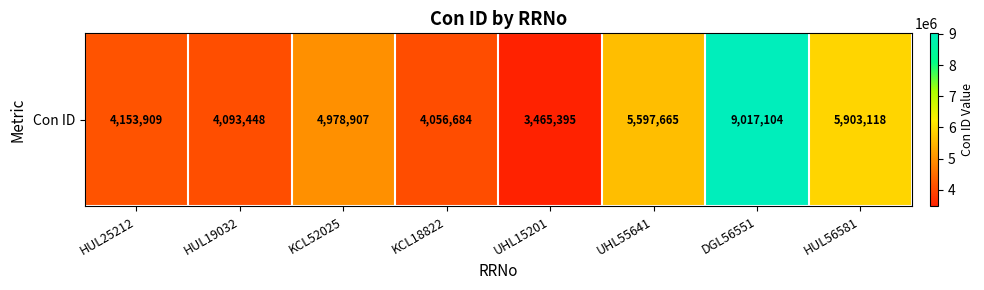

Reading right to left, transcribe all the data shown in this chart.

HUL56581=5903118	DGL56551=9017104	UHL55641=5597665	UHL15201=3465395	KCL18822=4056684	KCL52025=4978907	HUL19032=4093448	HUL25212=4153909